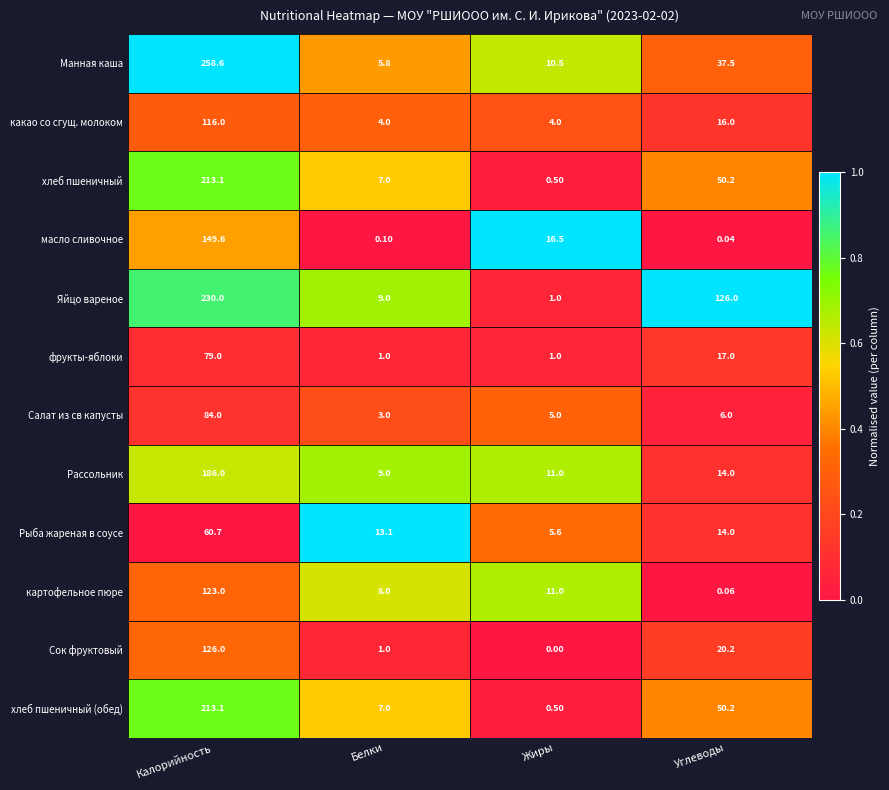

At which category is the sum across all series the highest?

Калорийность